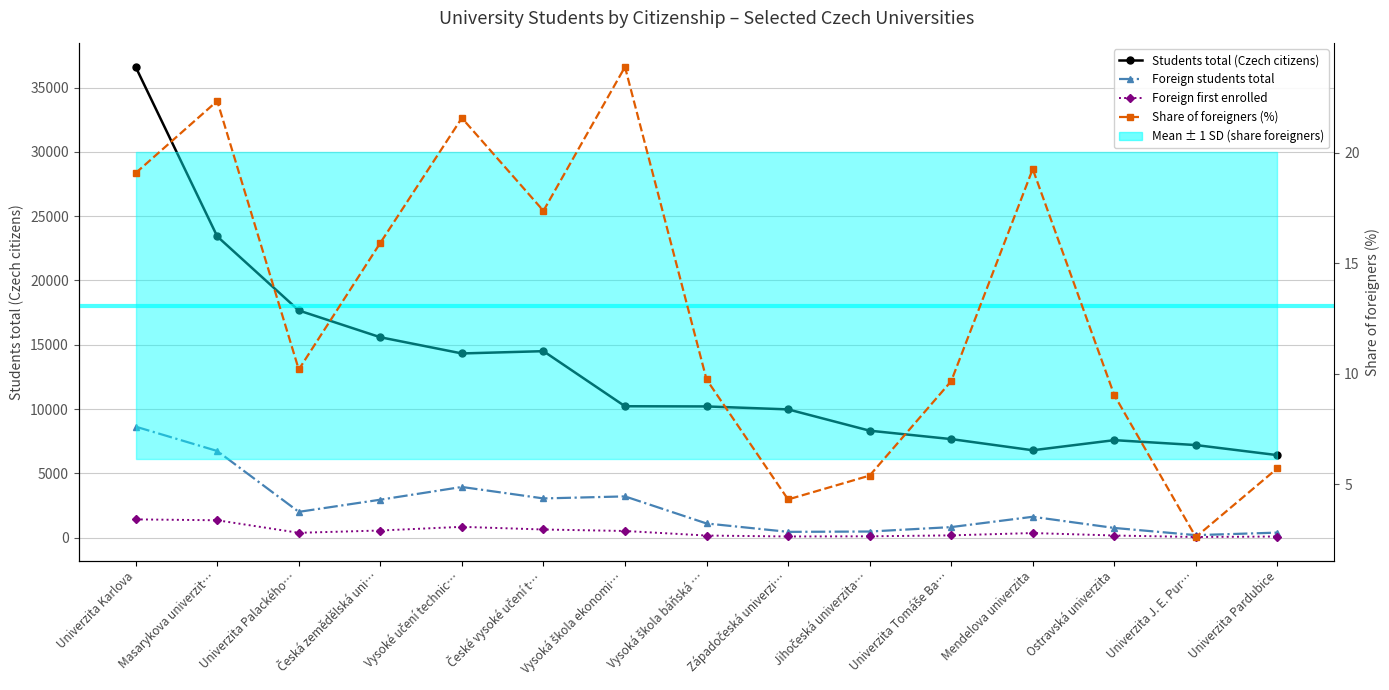

At Univerzita Karlova, list the series in order from smallest to largest.

Share of foreigners (%), Foreign first enrolled, Foreign students total, Students total (Czech citizens)